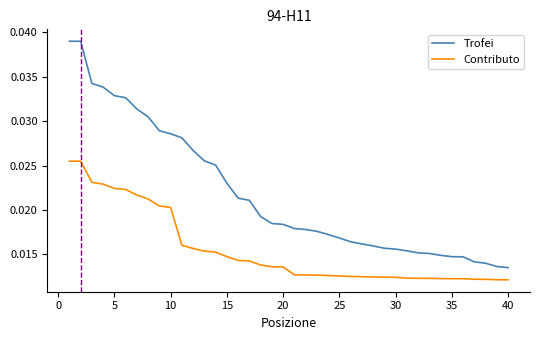

Rank the series by their maximum value, from highest to lowest.

Trofei, Contributo